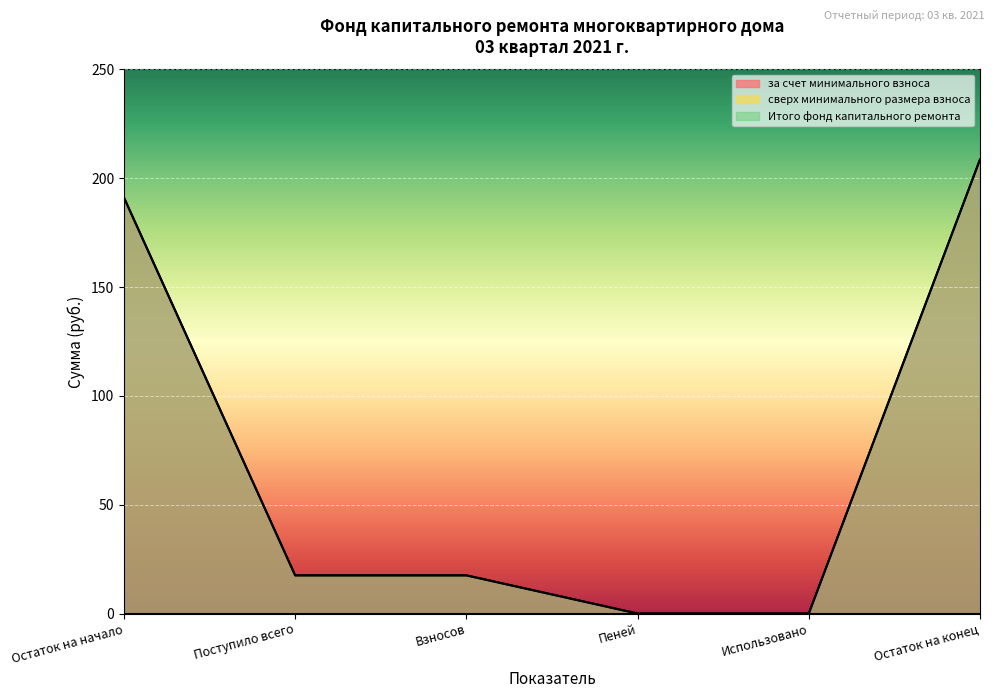

True or false: за счет минимального взноса and Итого фонд капитального ремонта intersect in this chart.

False